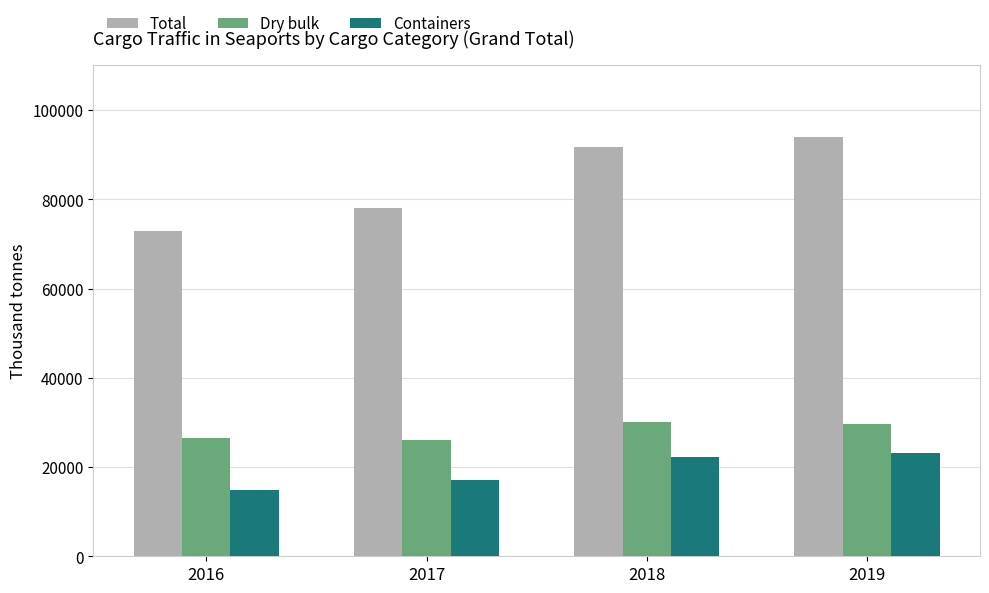

At which label is Containers closest to 18963?

2017